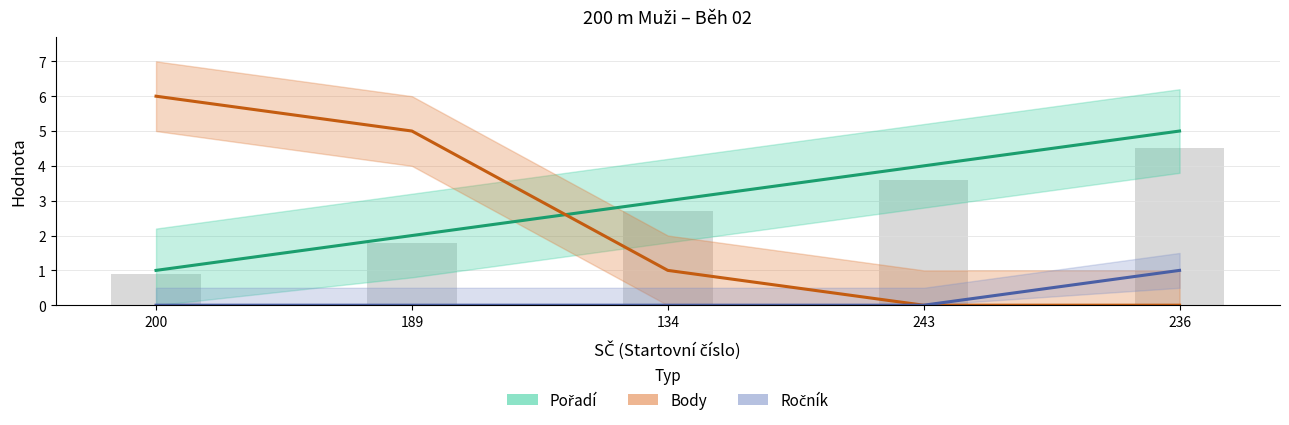

Where does the Pořadí series first go above 3?

243